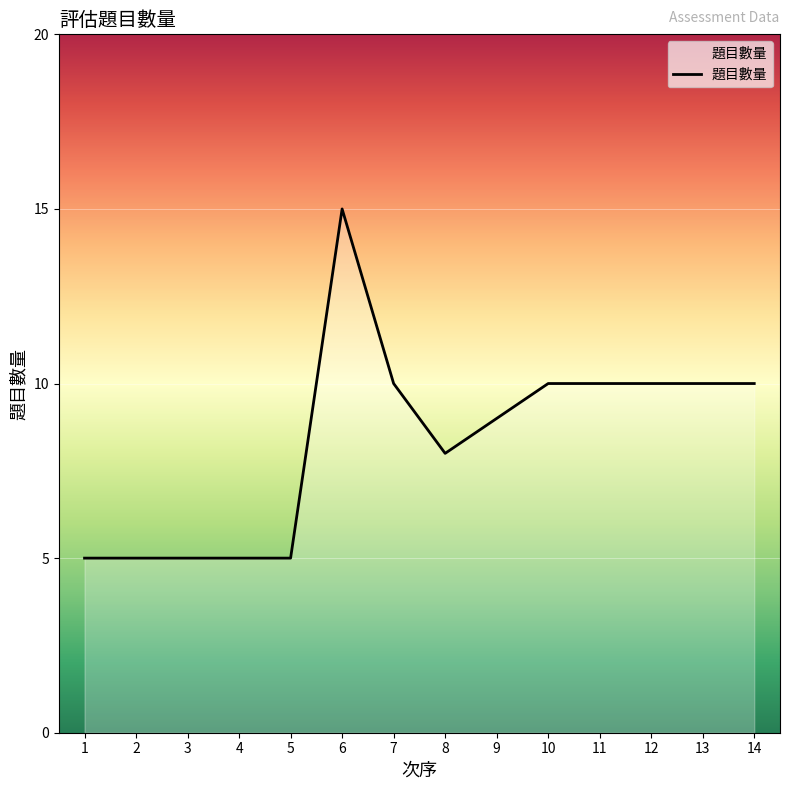

The chart shows a value of 5 at 13. True or false?

False